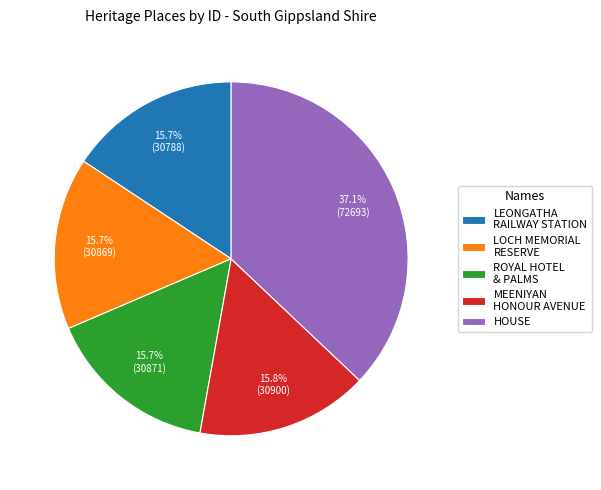

How much of the chart is everything except LEONGATHA RAILWAY STATION?

84.3%